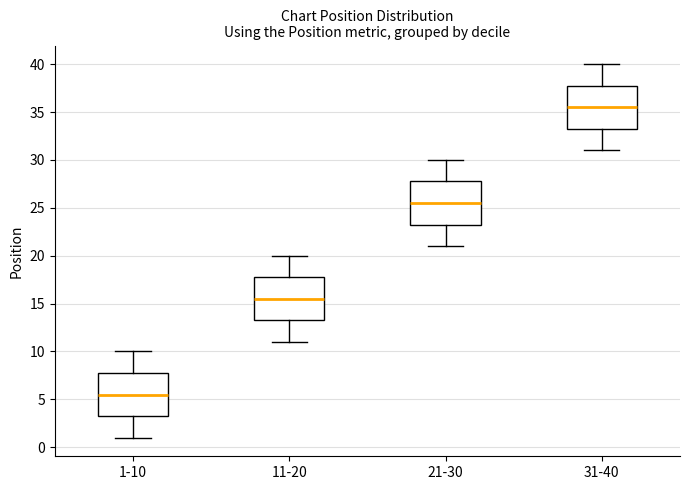

Which box's median line is the highest?

31-40